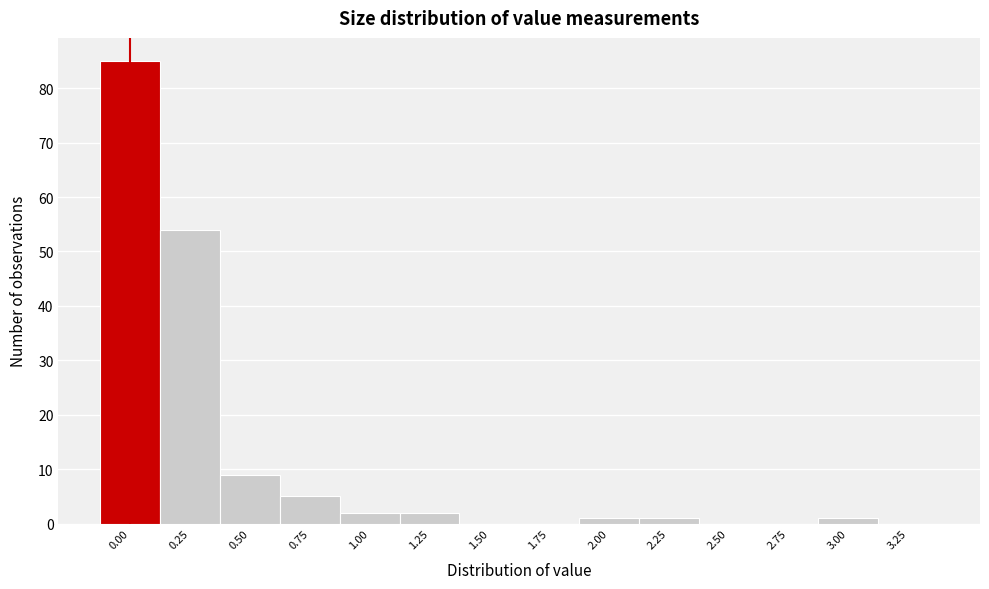

Reading left to right, extract all data points from this chart.

0.00=85	0.25=54	0.50=9	0.75=5	1.00=2	1.25=2	1.50=0	1.75=0	2.00=1	2.25=1	2.50=0	2.75=0	3.00=1	3.25=0